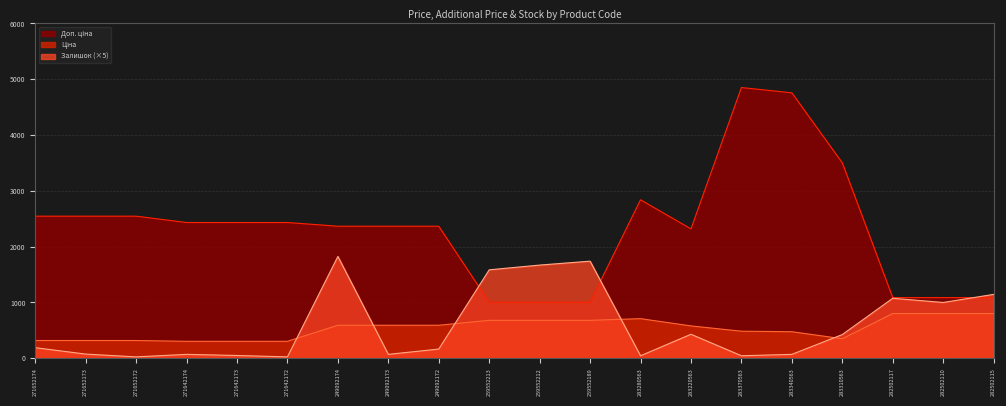

Which series has the largest total across all categories?

Доп. ціна